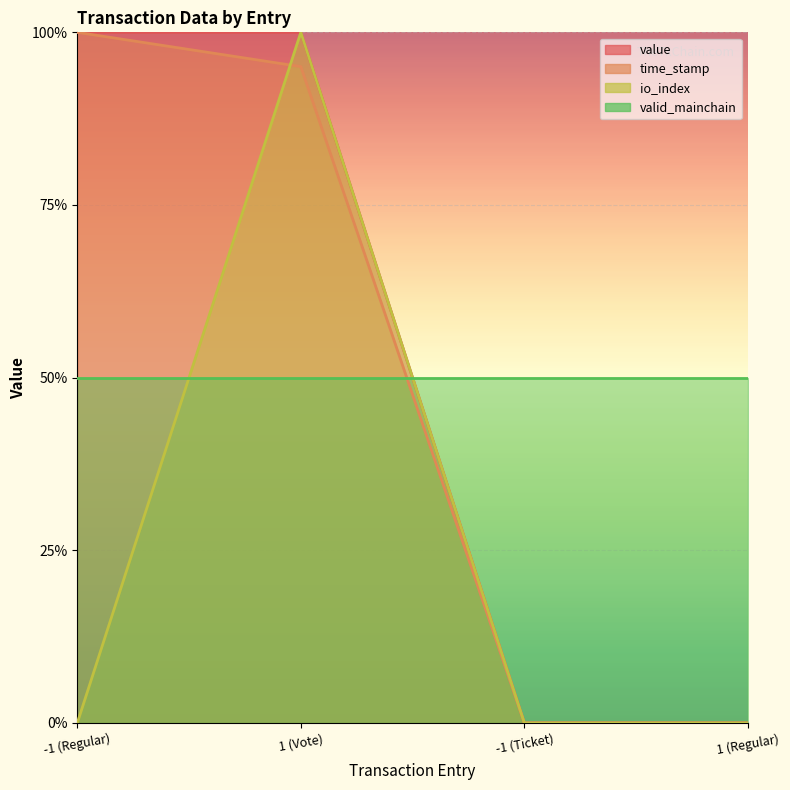

At which category is the sum across all series the highest?

1 (Vote)